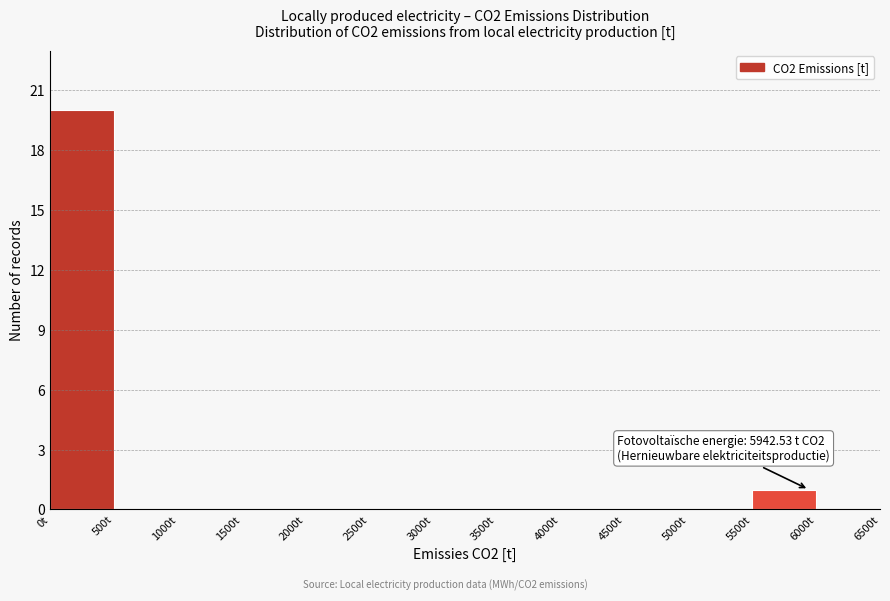

Over which range of the x-axis is the bar tallest?

0 to 500